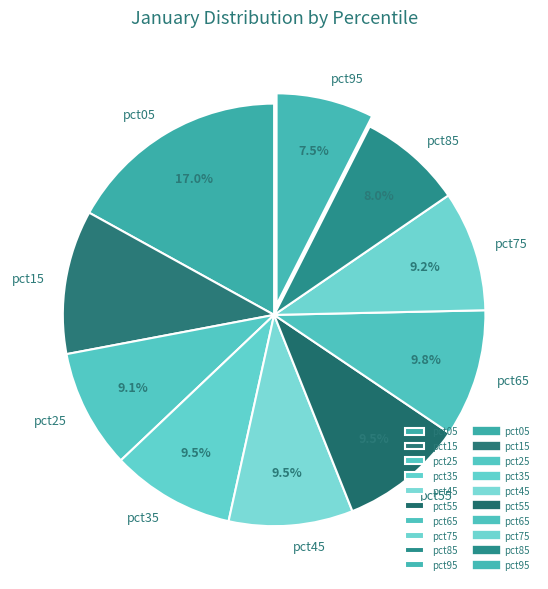

Approximately how many times larger is the value at pct75 compared to pct35?

1.0